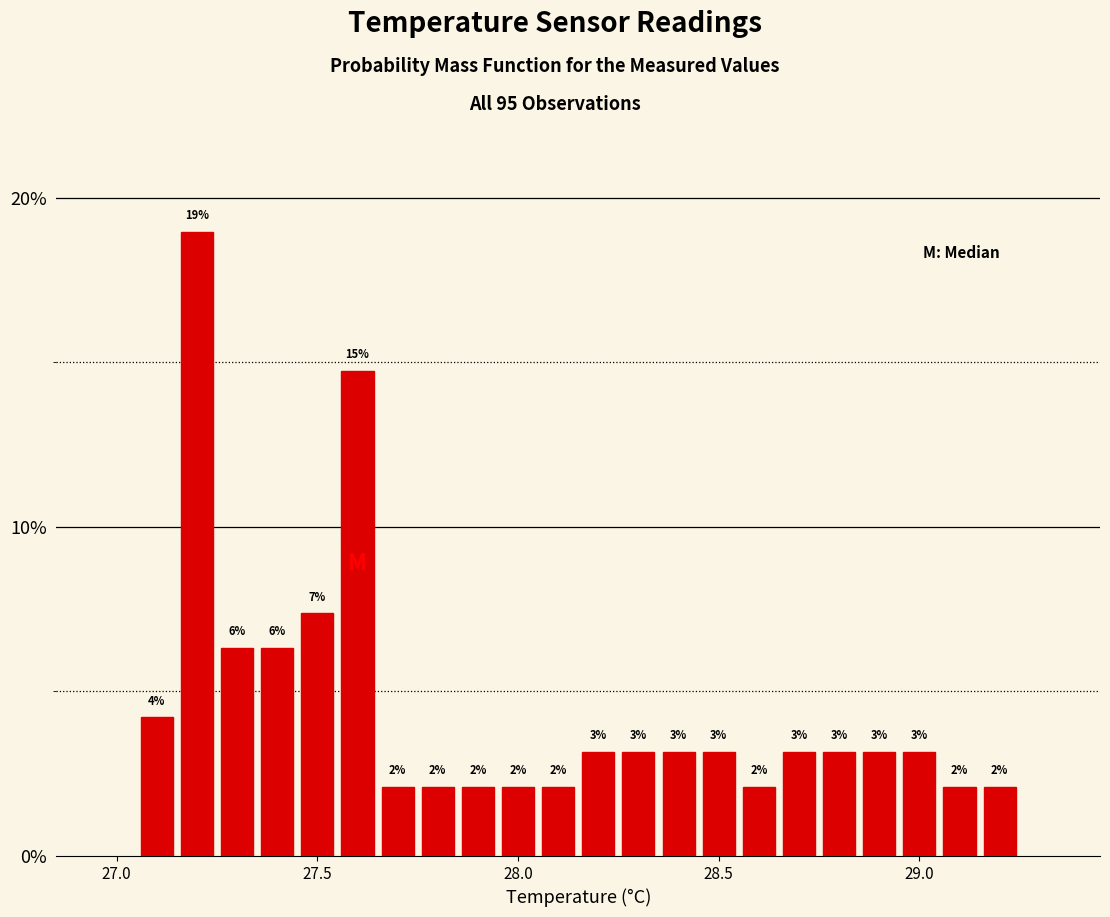

Read against the x-axis, roughly where is the centre of the tallest bar?

27.20